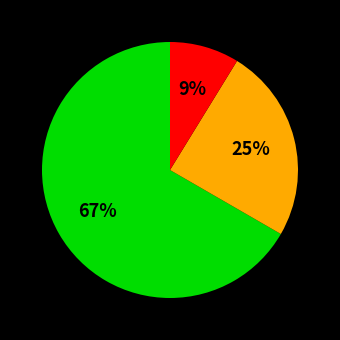

Does any single category account for the majority?

Yes